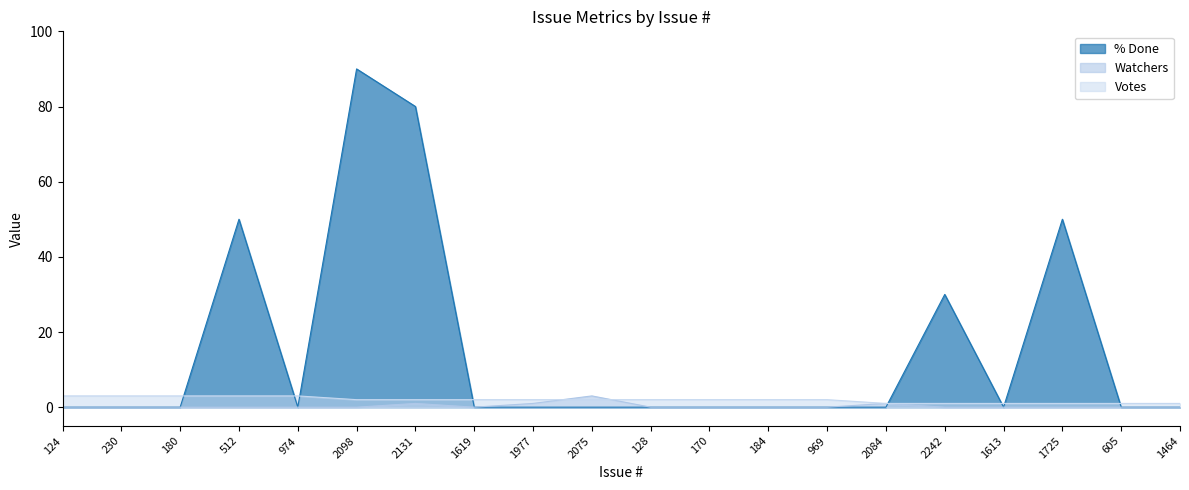

After their last crossing, which series has the higher values: Votes or % Done?

Votes